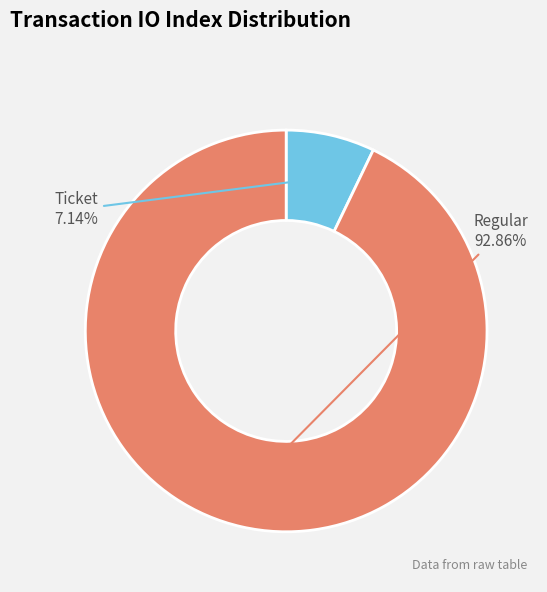

Is there any slice that represents more than half of the pie?

Yes